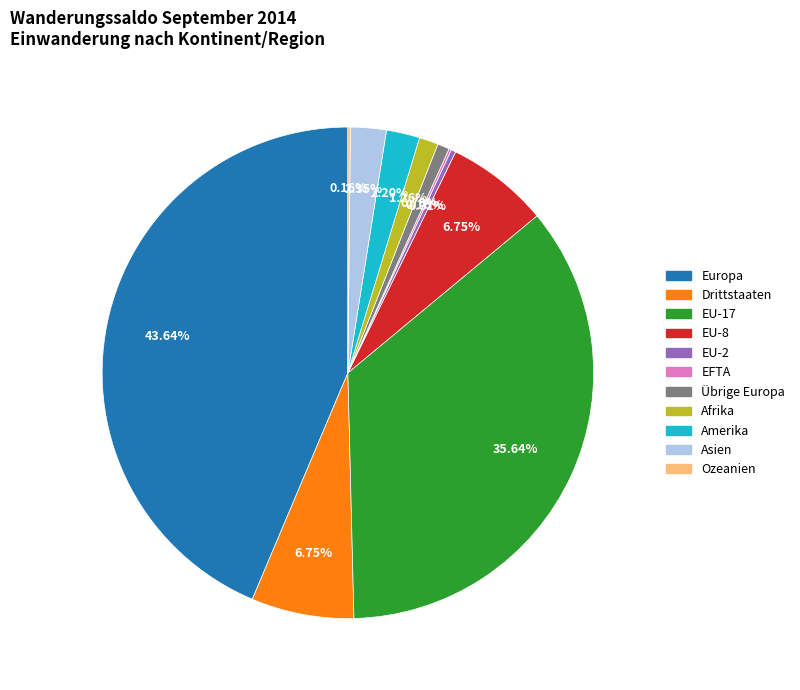

Does any single category account for the majority?

No